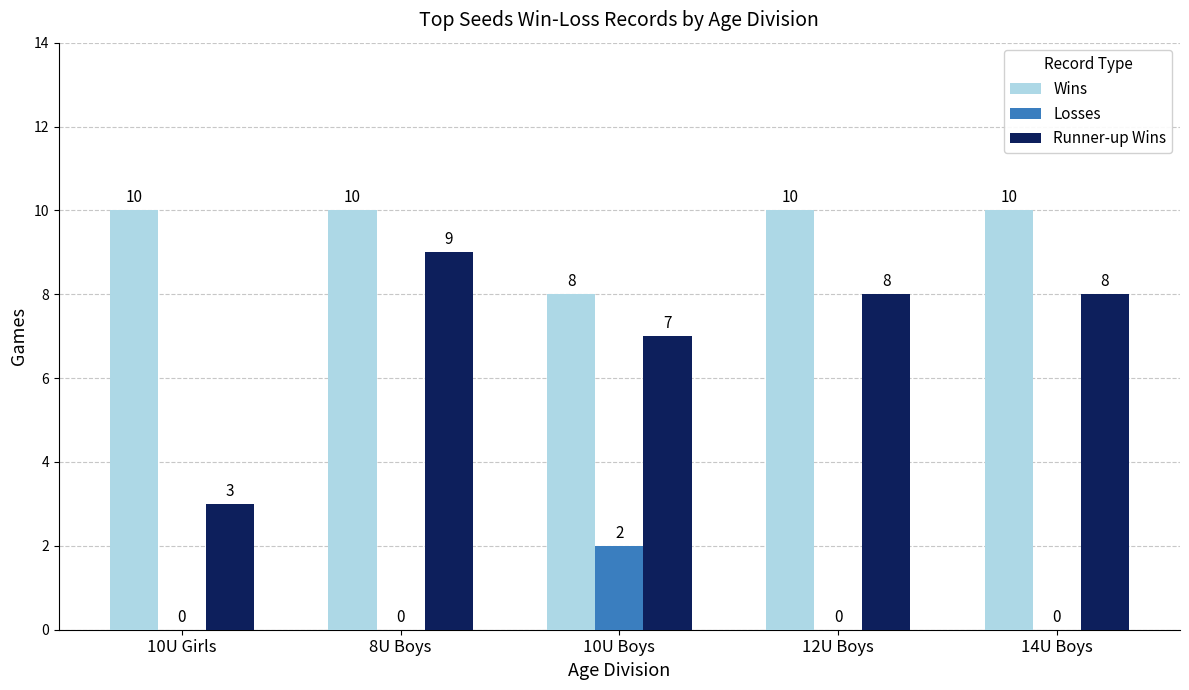

What is the average value of the Runner-up Wins series?

7